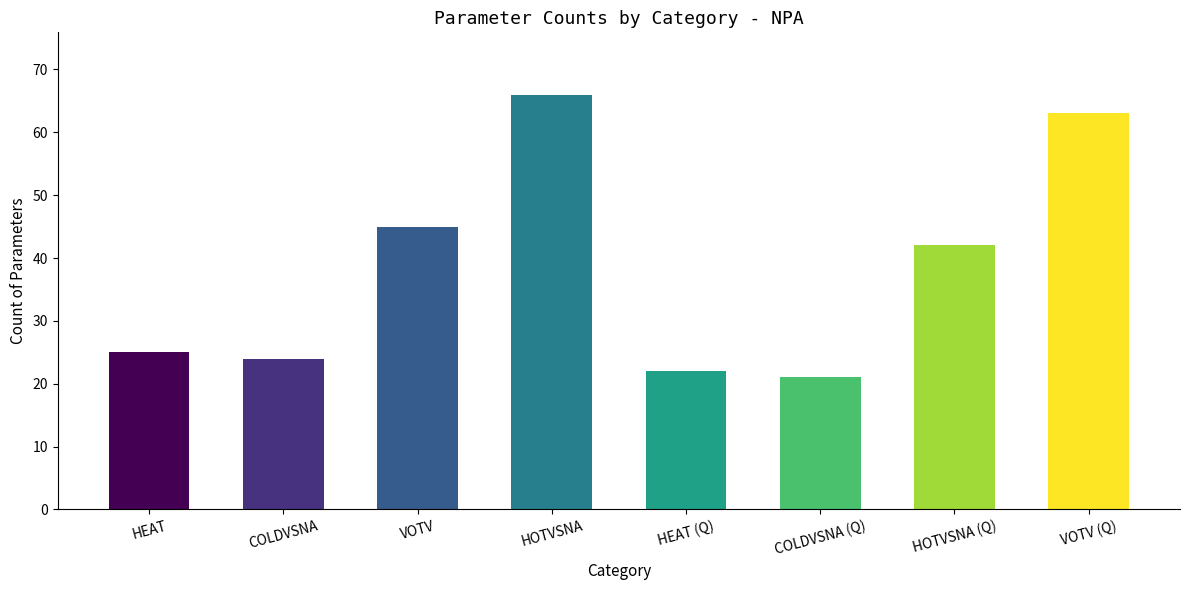

What is the smallest value displayed?

21